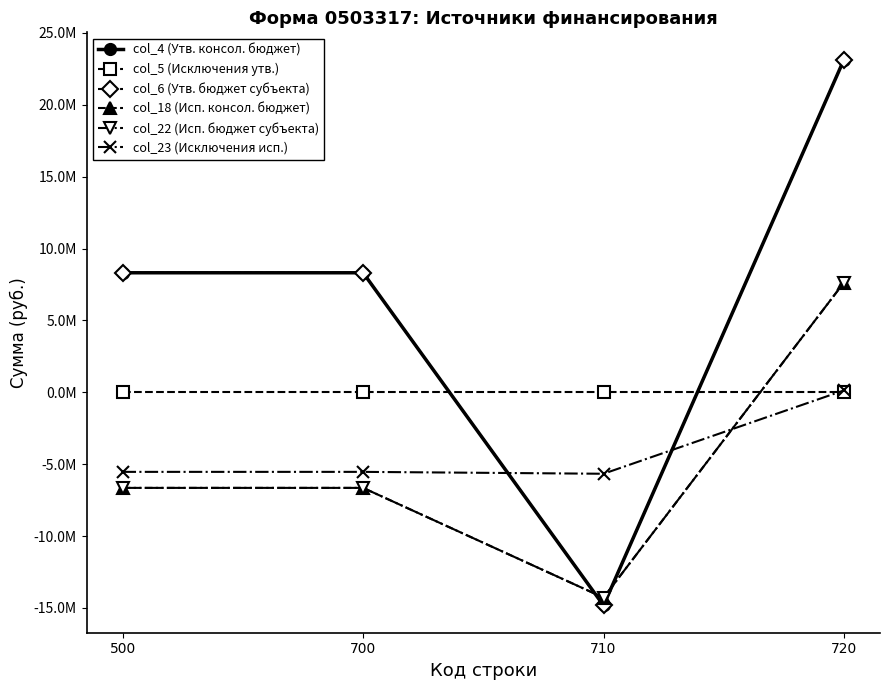

Does the chart have visible grid lines?

No